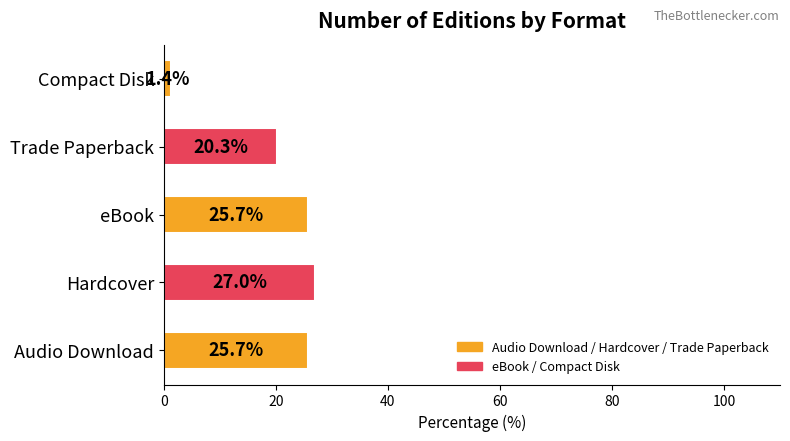

The chart shows a value of 12.9 at Trade Paperback. True or false?

False